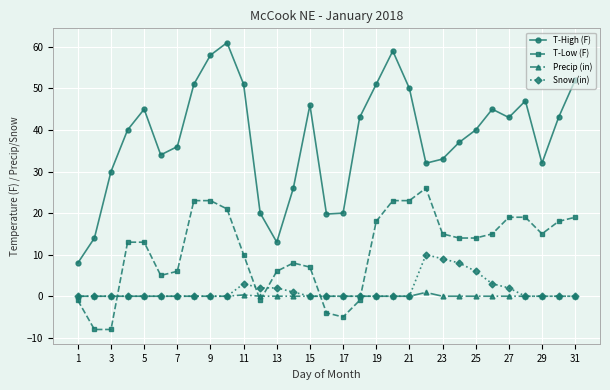

Rank the series by their maximum value, from highest to lowest.

T-High (F), T-Low (F), Snow (in), Precip (in)